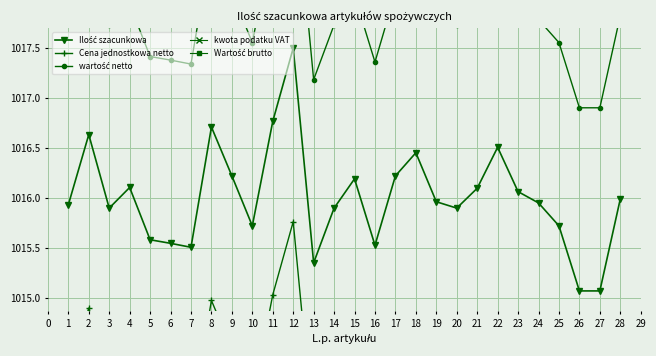

True or false: kwota podatku VAT and Ilość szacunkowa intersect in this chart.

False